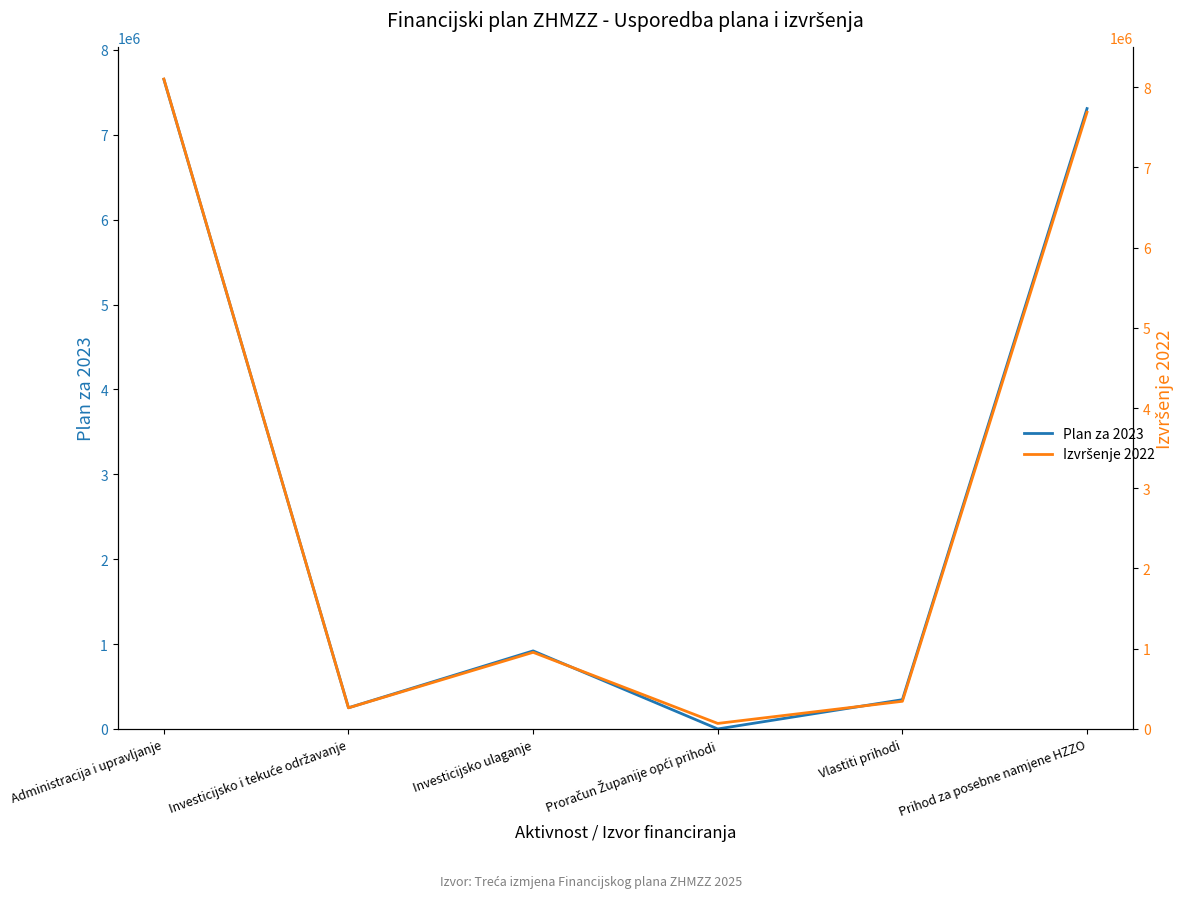

What position from the right is Proračun Županije opći prihodi?

3